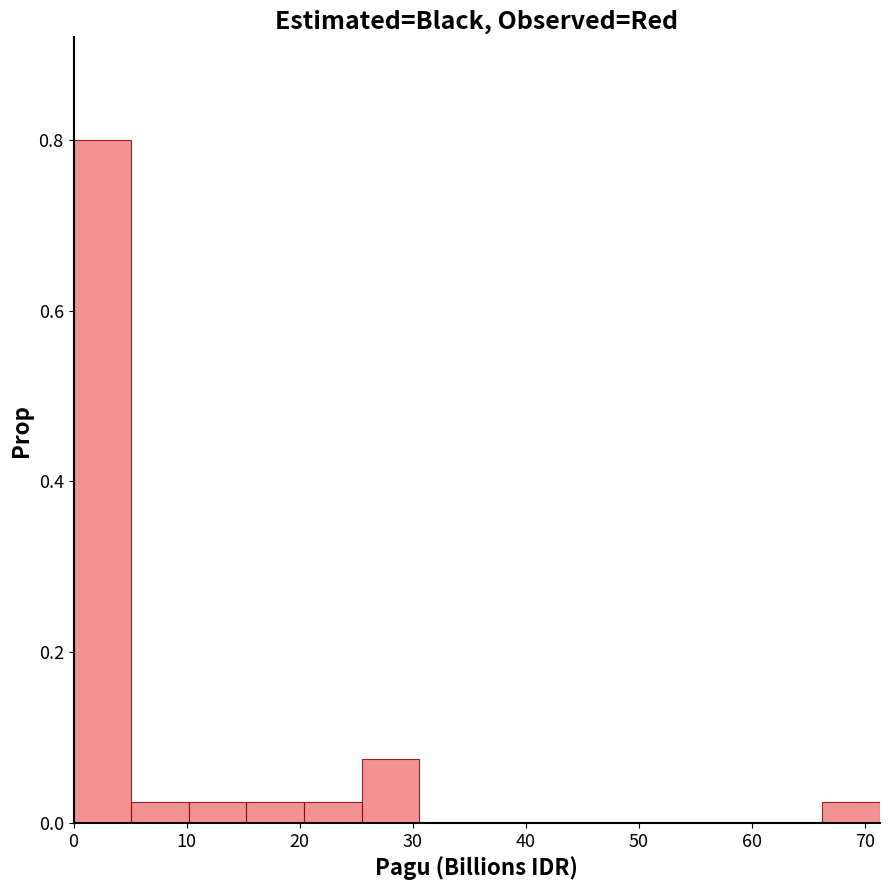

Which range on the x-axis has the tallest bar?

0 to 5